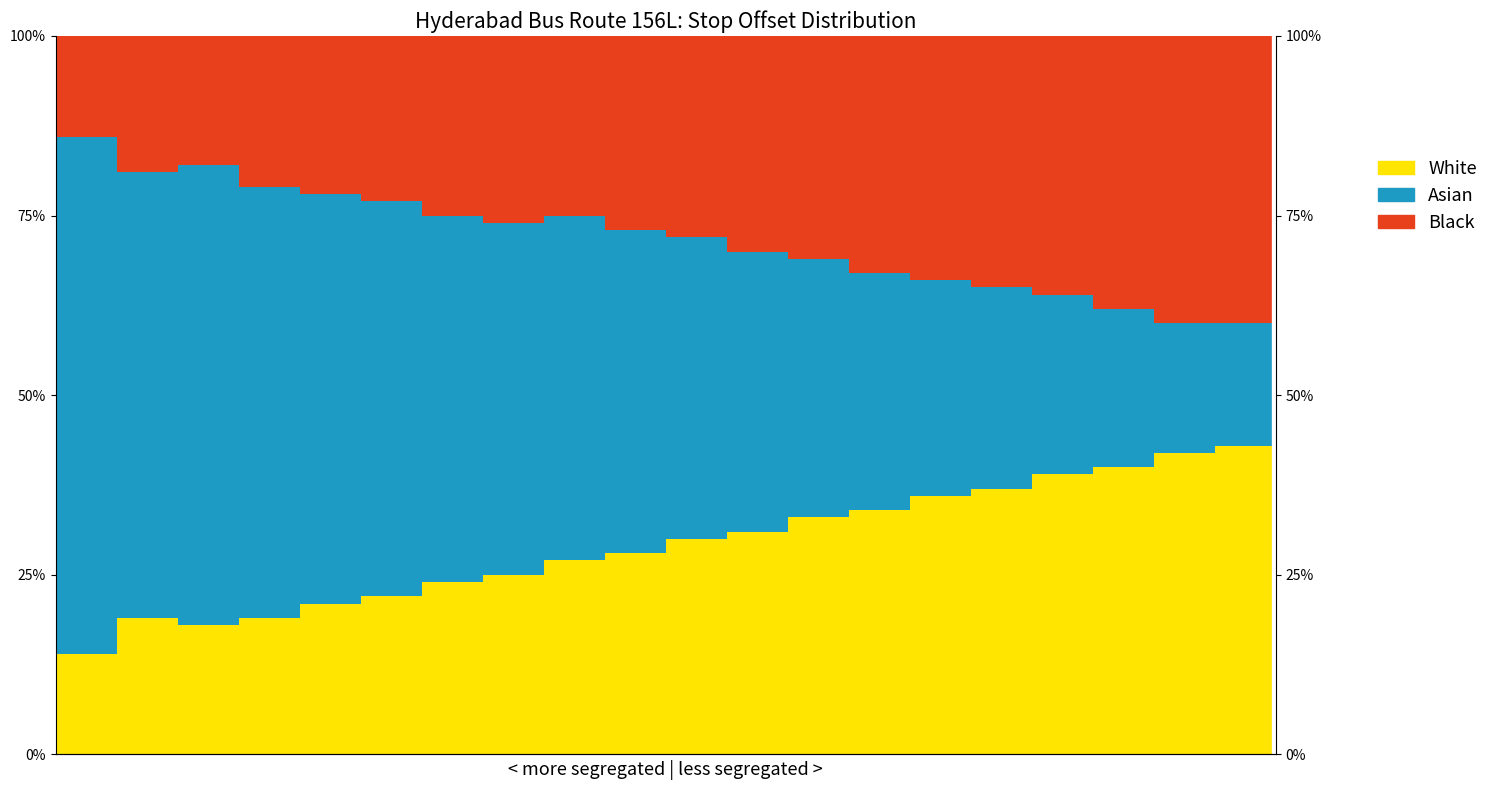

Reading right to left, extract all data points from this chart.

White: 43.0	42.0	40.0	39.0	37.0	36.0	34.0	33.0	31.0	30.0	28.0	27.0	25.0	24.0	22.0	21.0	19.0	18.0	19.0	14.0
Asian: 17.0	18.0	22.0	25.0	28.0	30.0	33.0	36.0	39.0	42.0	45.0	48.0	49.0	51.0	55.0	57.0	60.0	64.0	62.0	72.0
Black: 40.0	40.0	38.0	36.0	35.0	34.0	33.0	31.0	30.0	28.0	27.0	25.0	26.0	25.0	23.0	22.0	21.0	18.0	19.0	14.0